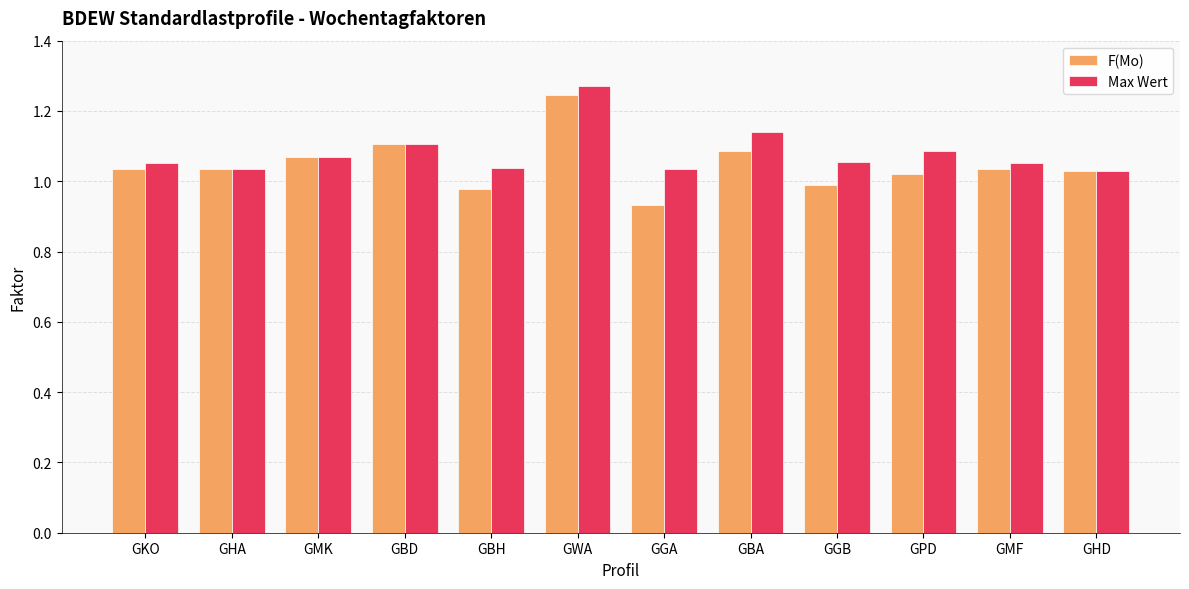

At which category is the sum across all series the highest?

GWA